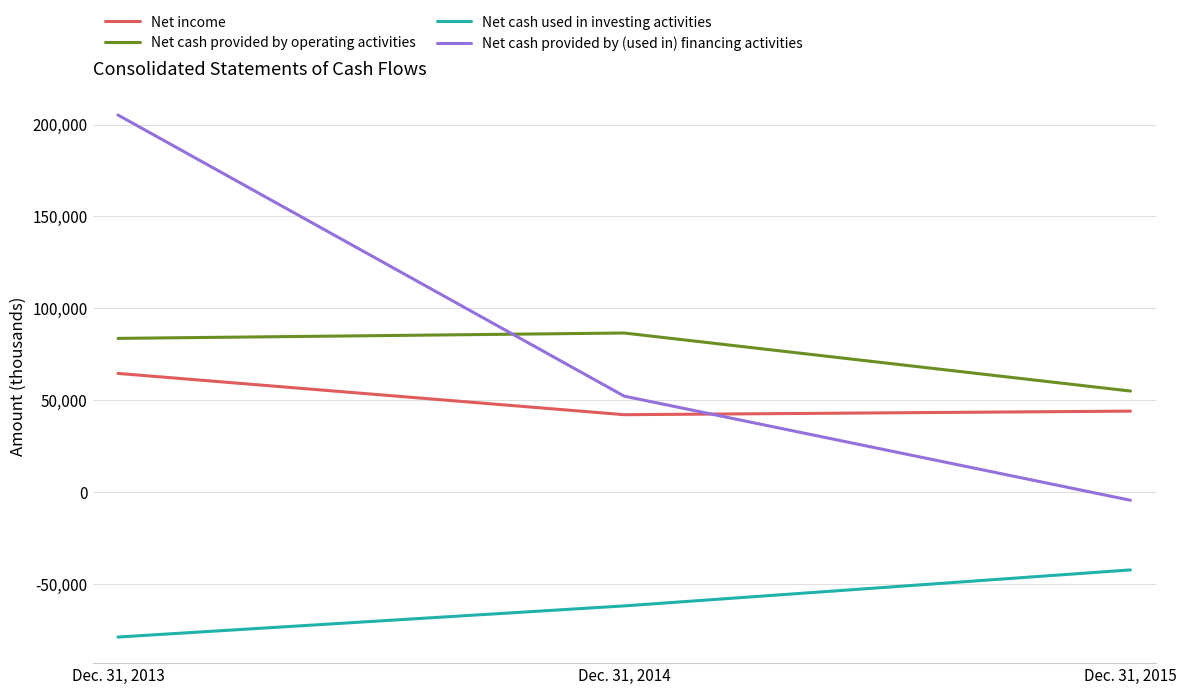

What is the average value of the Net income series?

50303